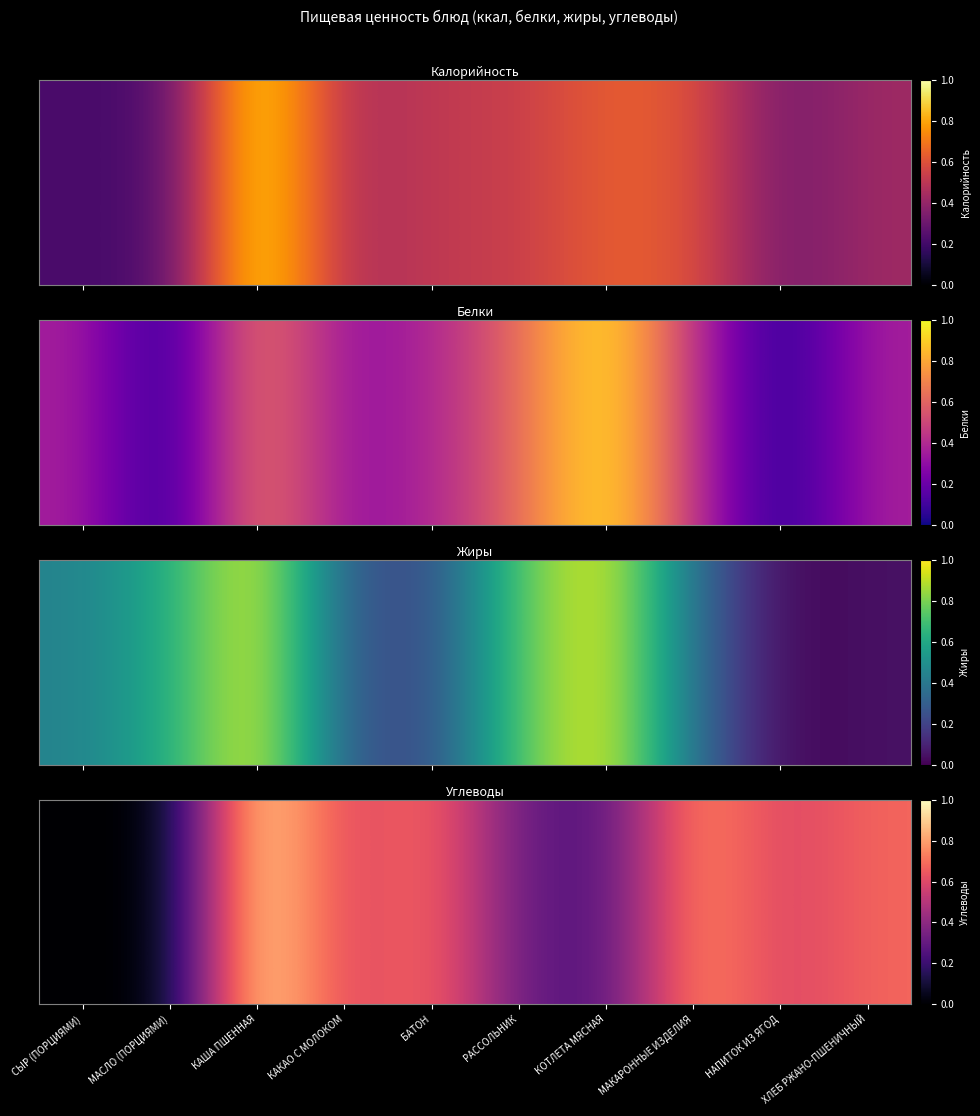

What is the difference between the values at БАТОН and НАПИТОК ИЗ ЯГОД?

0.1